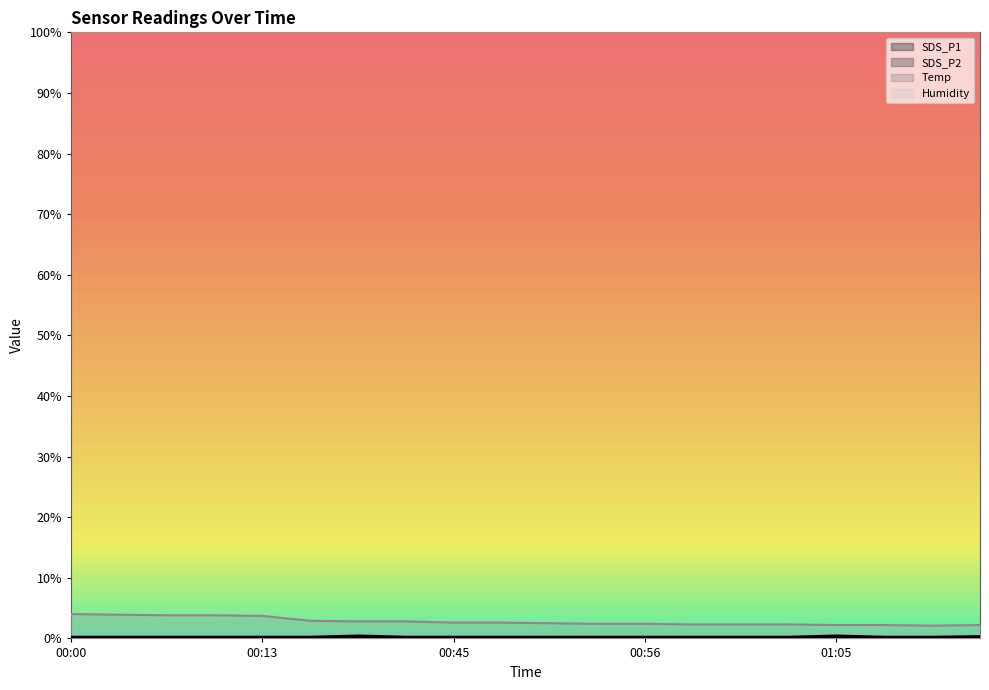

Which series has the largest total across all categories?

Humidity